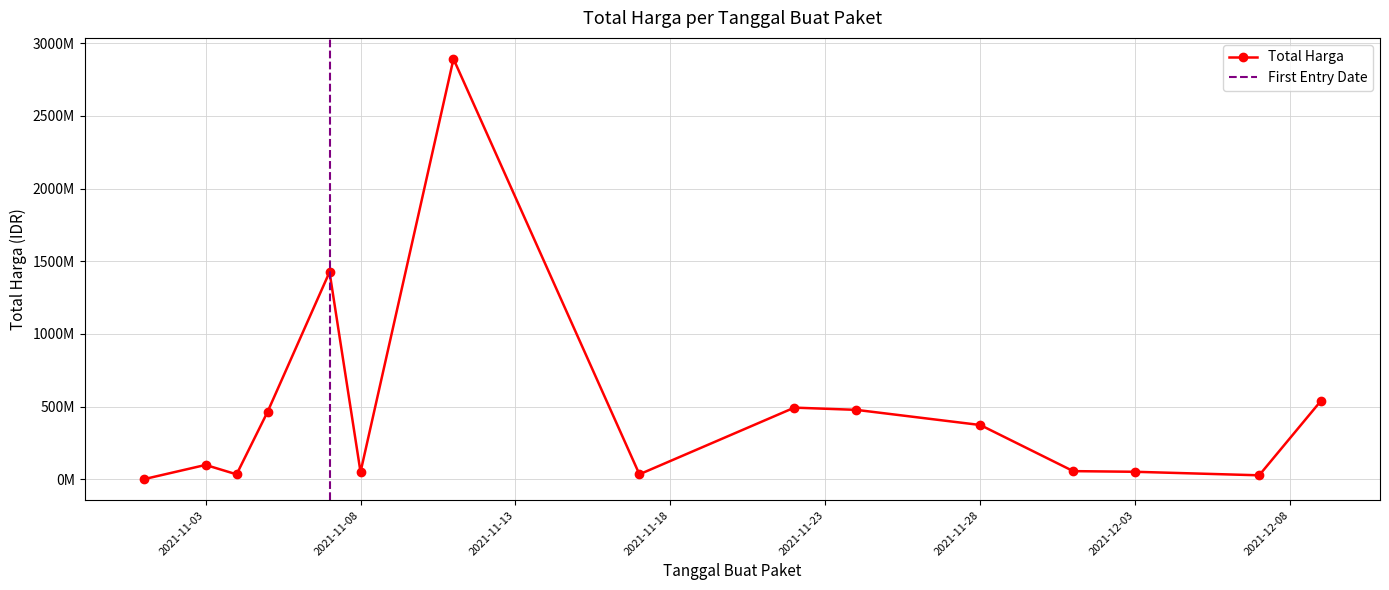

At which category does the data reach its first local peak?

2021-11-03